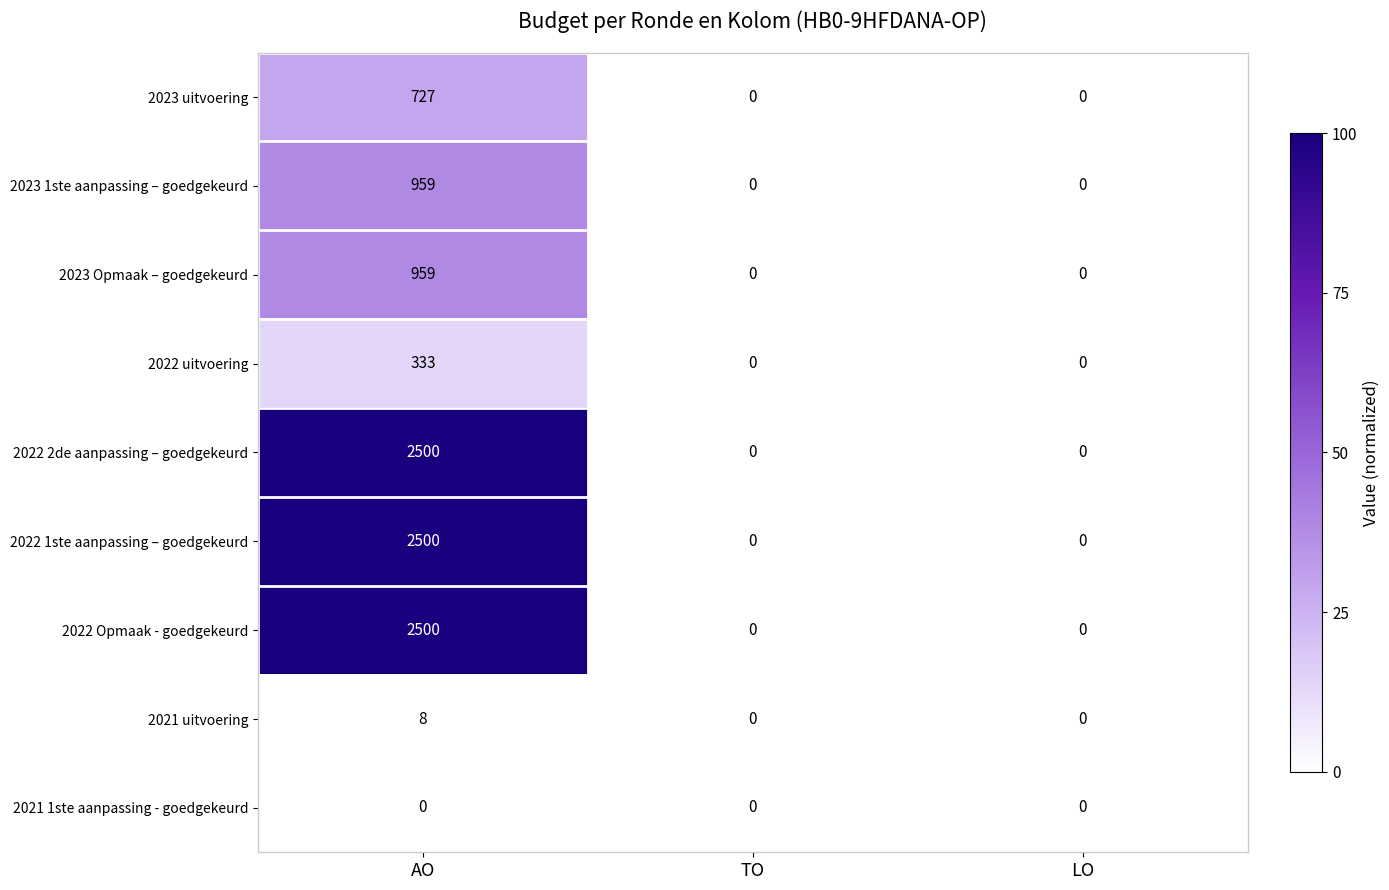

Is it true that 2021 1ste aanpassing - goedgekeurd equals 0 at LO?

True